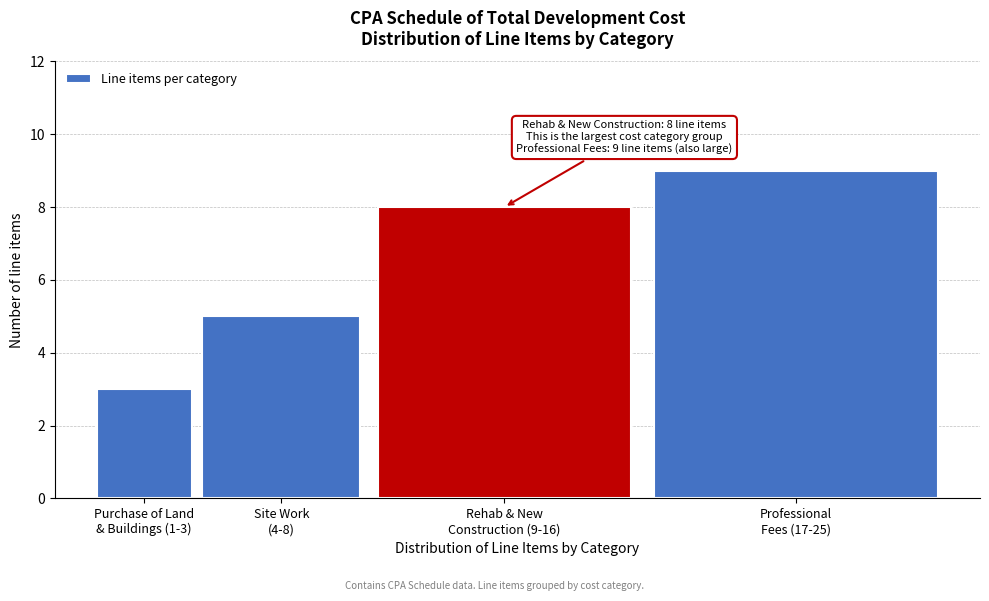

Reading left to right, list all the values displayed in this chart.

3	5	8	9